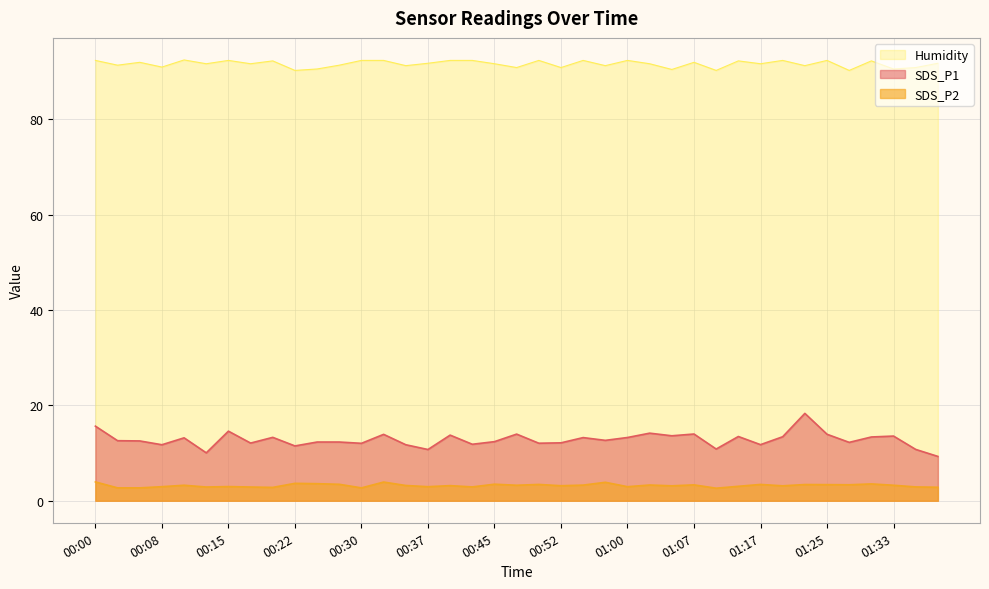

At which label is SDS_P1 closest to 13?

00:10